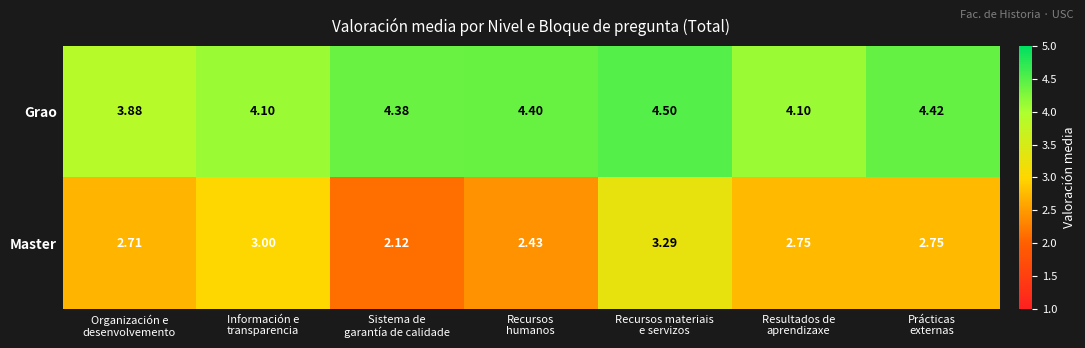

How many data points in Grao are less than 4?

1